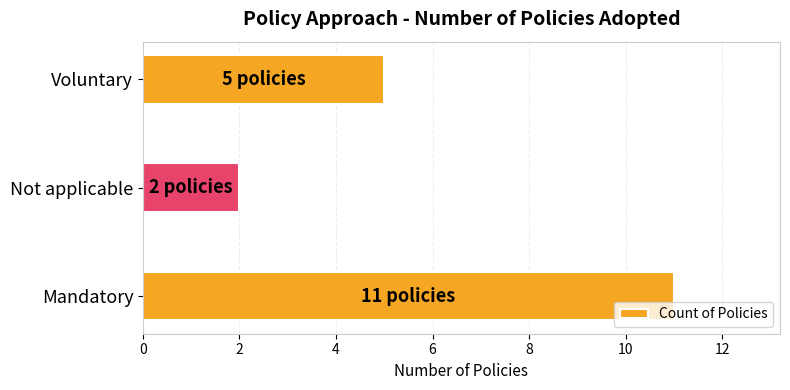

List the labels in order of value, largest first.

Mandatory, Voluntary, Not applicable